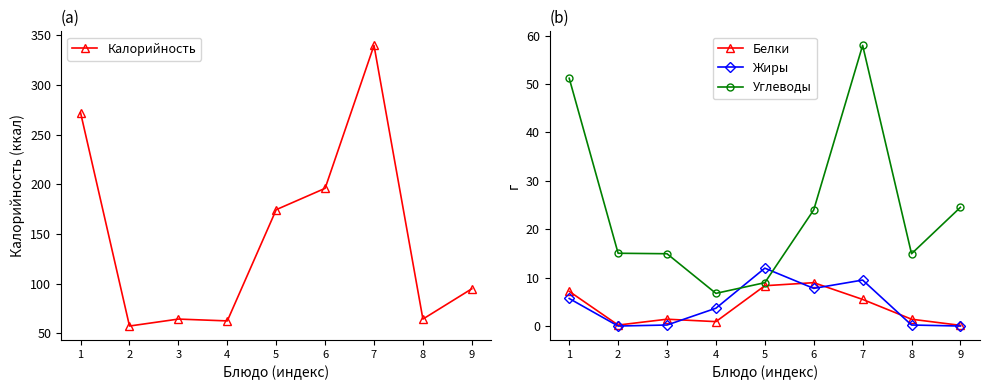

What is the value of the Углеводы point at the 9th from the left?

24.5